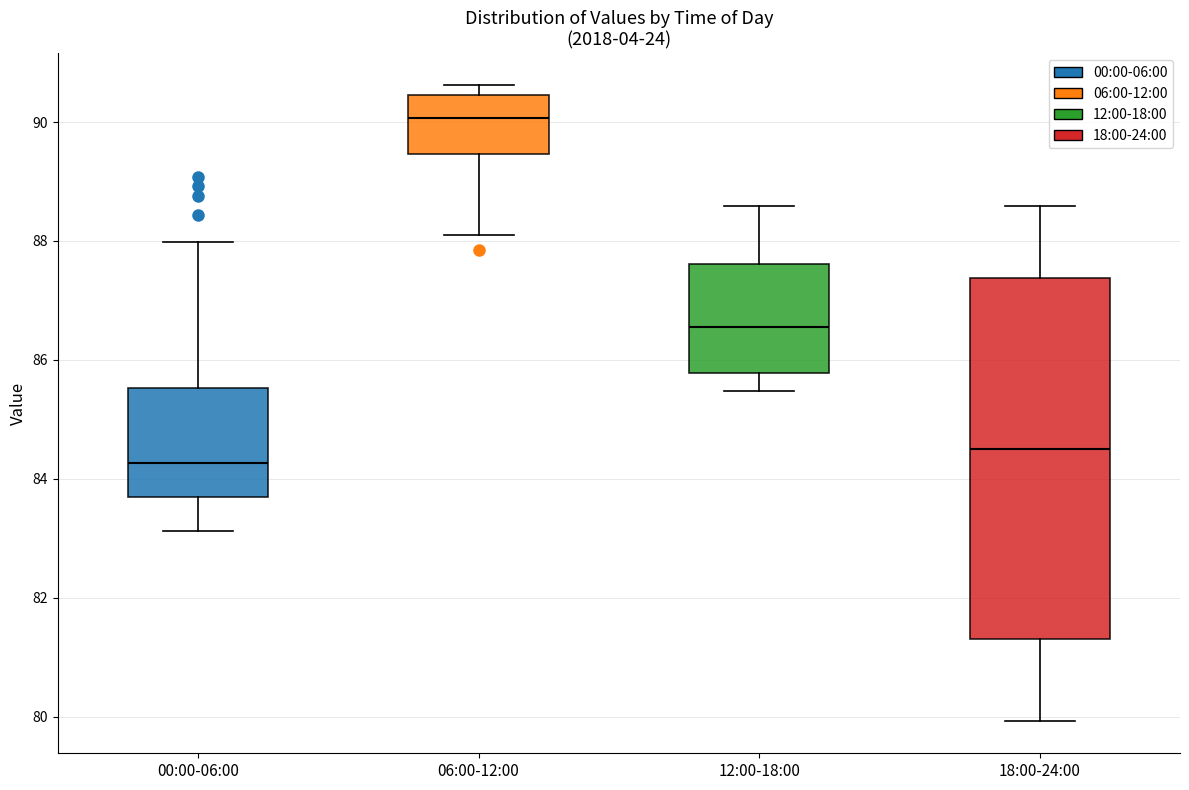

Reading left to right, transcribe this box plot: for each box, give where its median line is, the range the box spans, and where its two whiskers end, as read against the y-axis. The values are not printed on the chart, so give them approximately, as read against the axis.

00:00-06:00: median 84.2, box 83.6 to 85.6, whiskers 83.2 to 88.0
06:00-12:00: median 90.0, box 89.4 to 90.4, whiskers 88.2 to 90.6
12:00-18:00: median 86.6, box 85.8 to 87.6, whiskers 85.4 to 88.6
18:00-24:00: median 84.4, box 81.4 to 87.4, whiskers 80.0 to 88.6